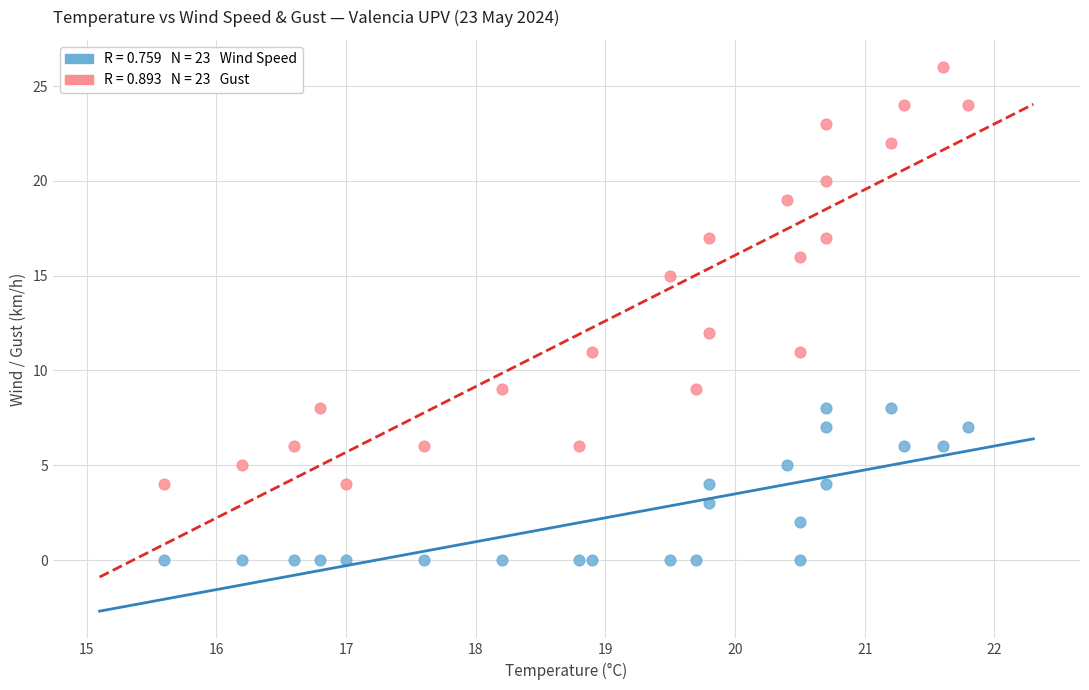

Across all data points, what is the range of Y values (max minus min)?

26